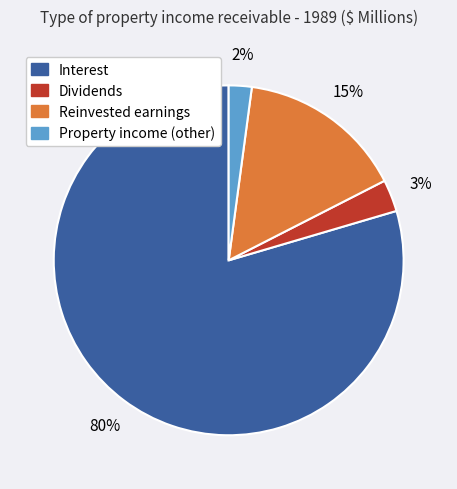

To the nearest percent, what is the average slice percentage?

25%